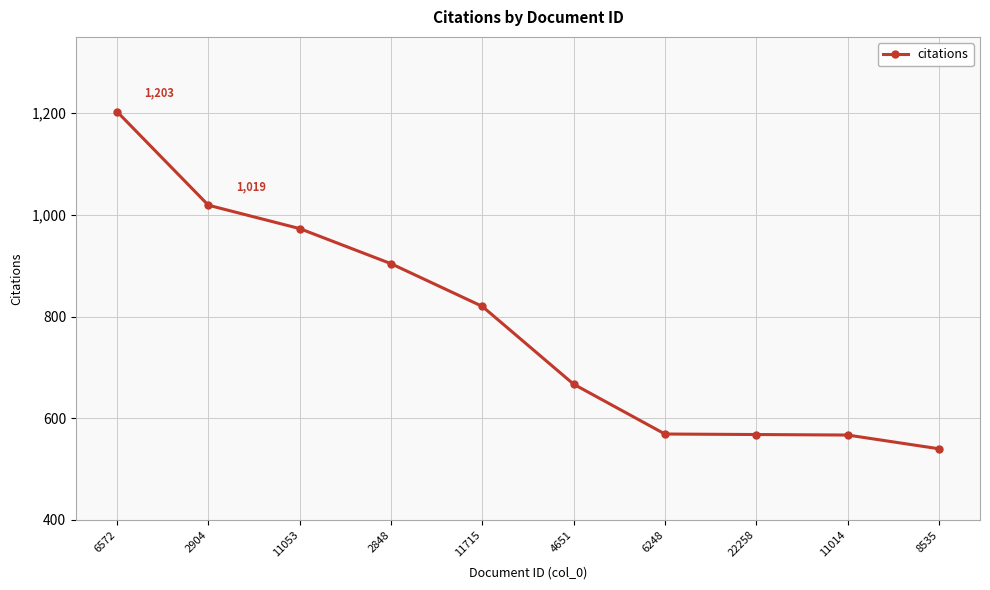

How many series are shown in this chart?

1